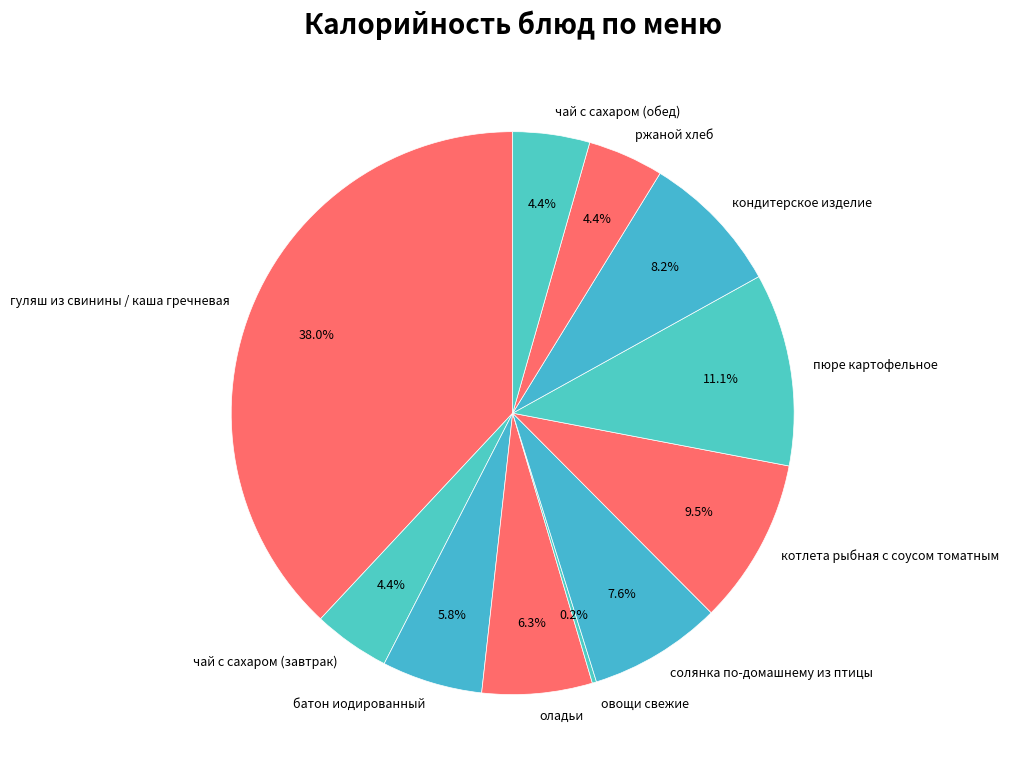

Is there a majority slice in this chart?

No